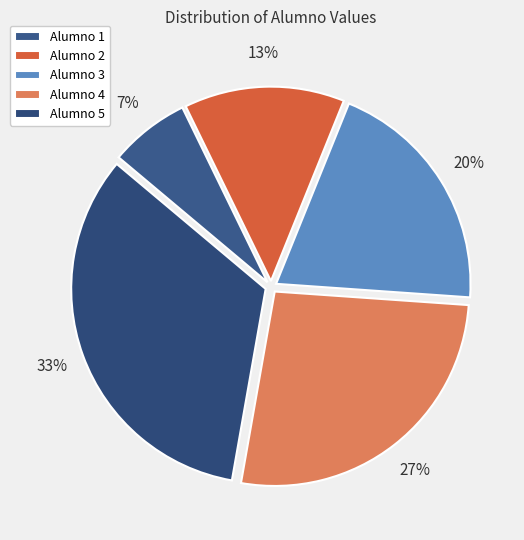

Rank the categories by value from lowest to highest.

Alumno 1, Alumno 2, Alumno 3, Alumno 4, Alumno 5